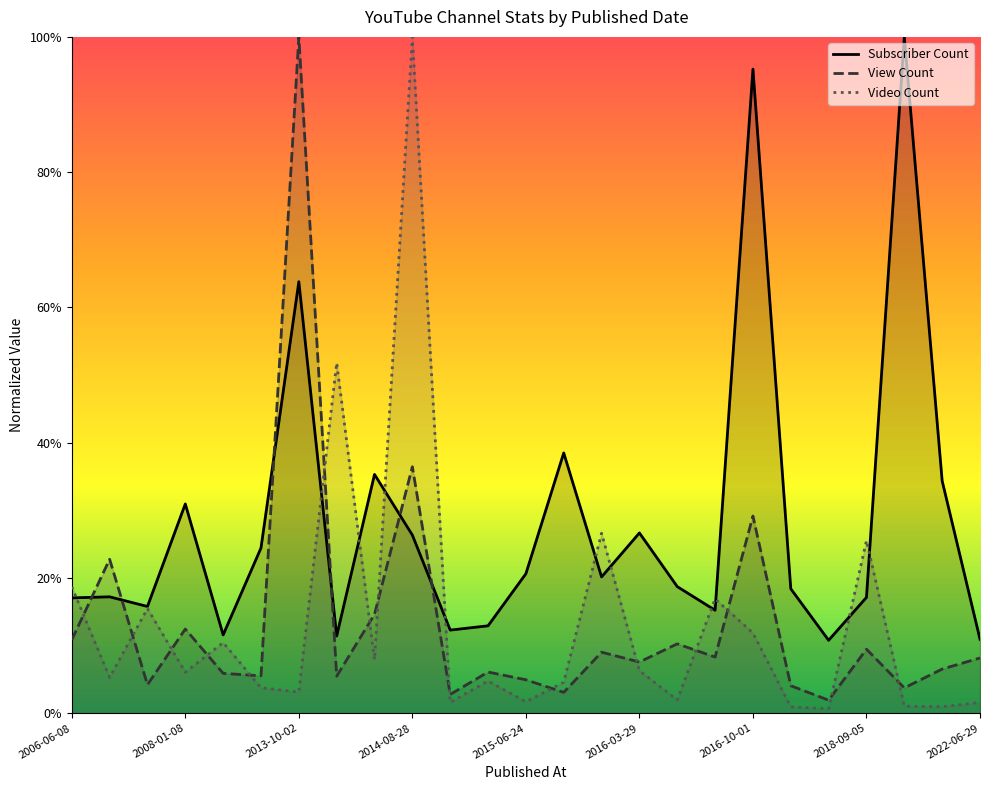

True or false: Video Count has a value of 355886.3 at 2022-06-29.

False